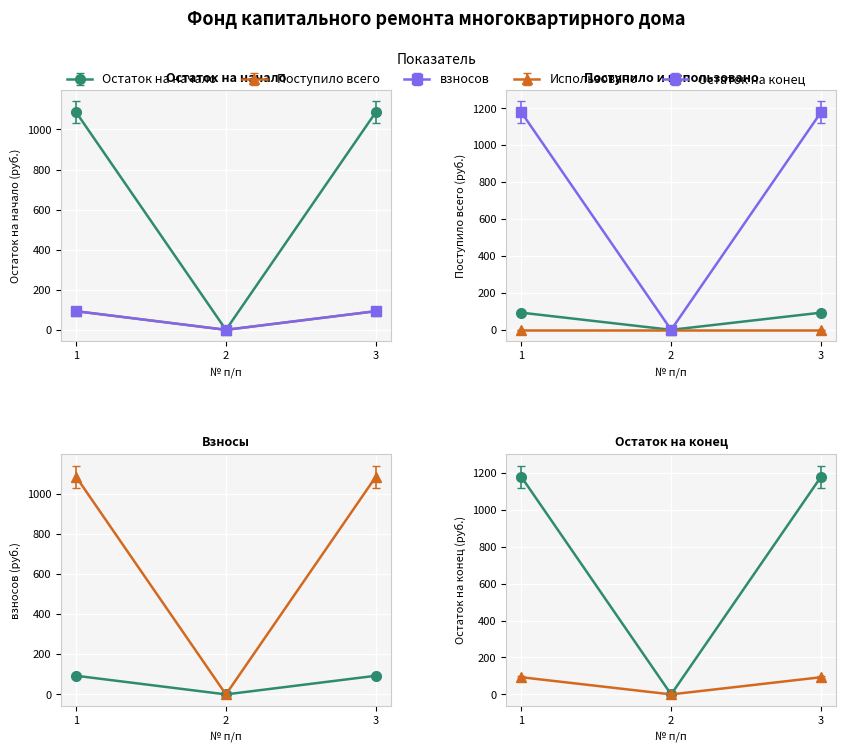

What is the difference between the maximum and minimum values in the Остаток на начало series?

1086.5